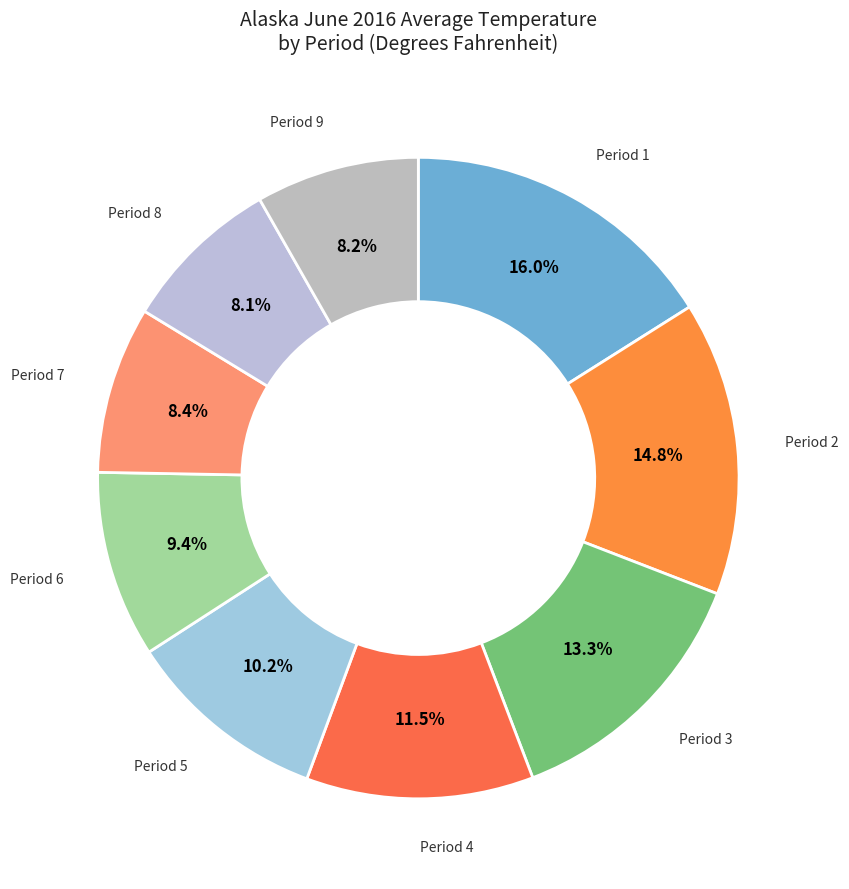

To the nearest percent, what is the average slice percentage?

11%